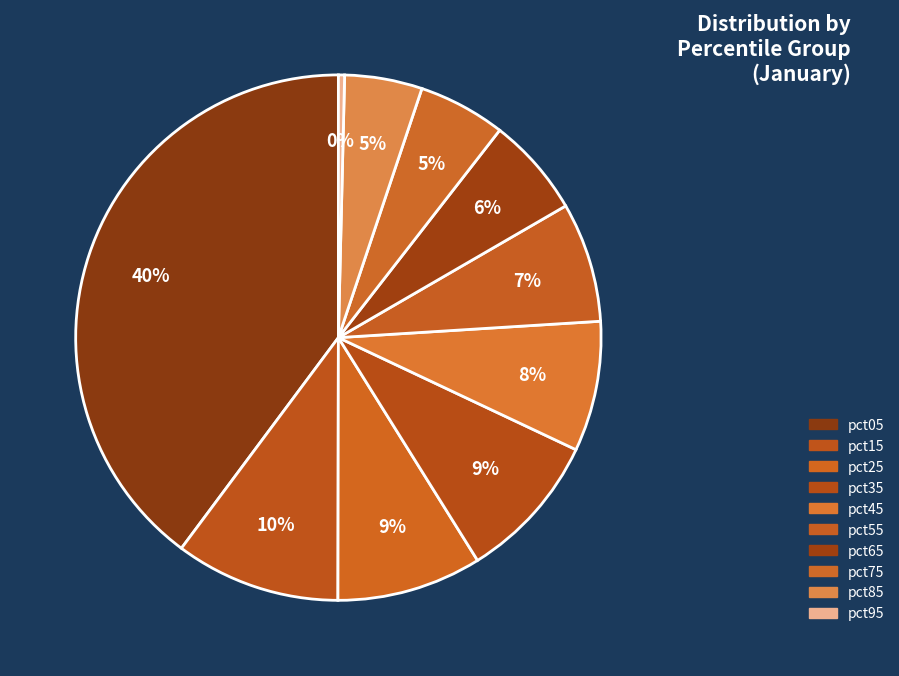

Is it true that pct05 is 40% of the pie?

True